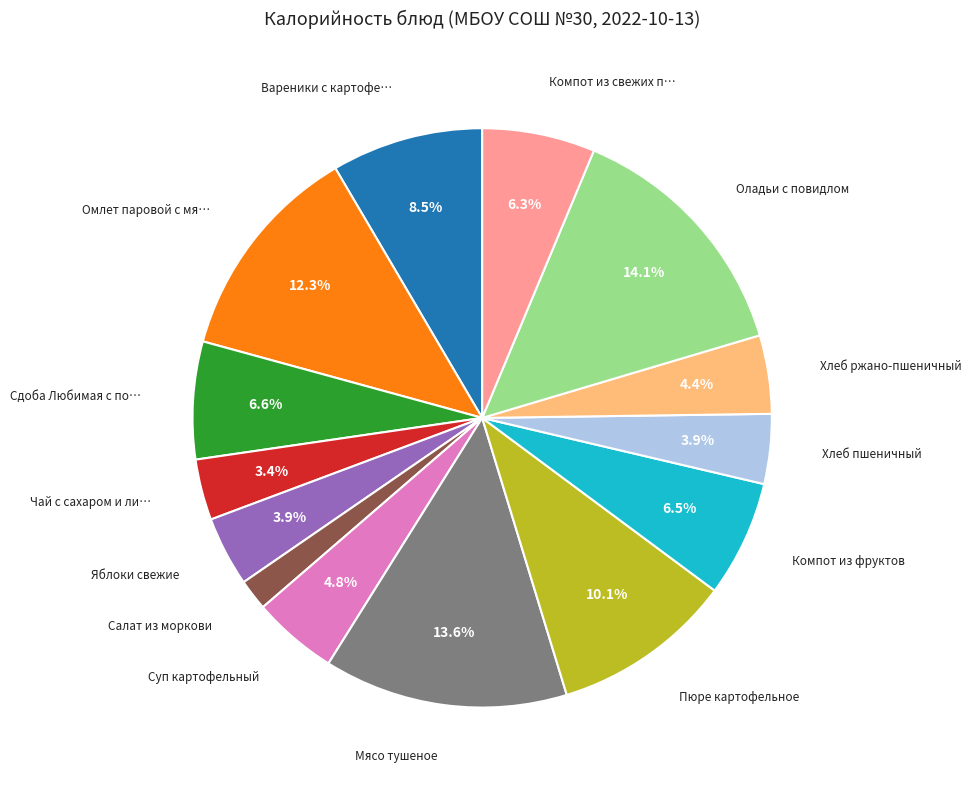

Is there a majority slice in this chart?

No